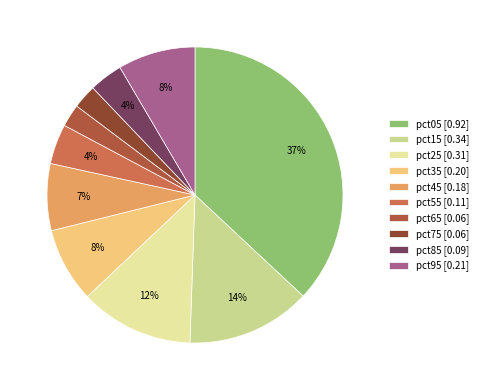

Rank the categories by value from highest to lowest.

pct05, pct15, pct25, pct95, pct35, pct45, pct55, pct85, pct75, pct65